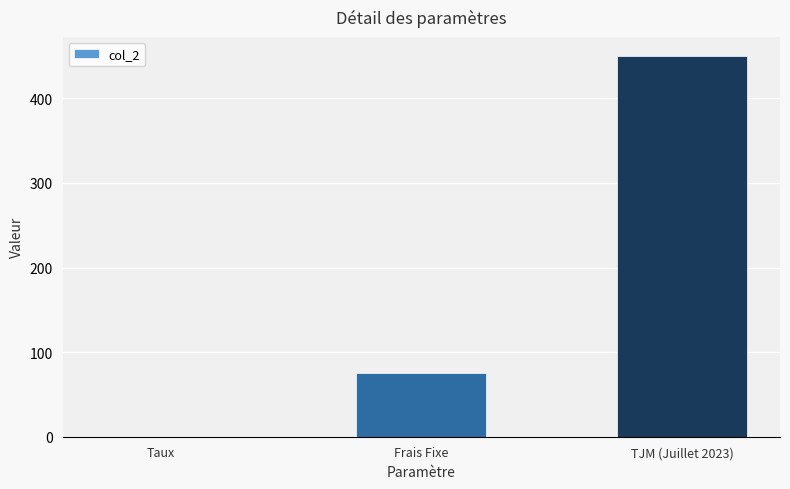

What is the difference between the values at TJM (Juillet 2023) and Frais Fixe?

375.0